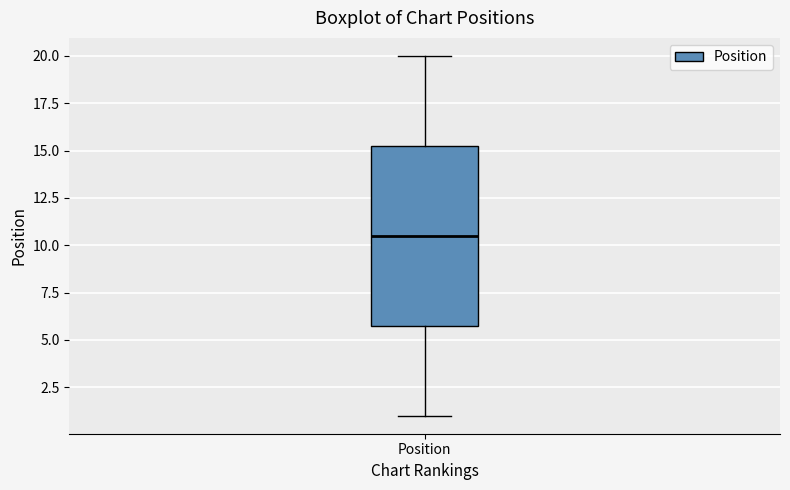

Read this box plot against the y-axis: the position of the median line, the range covered by the box, and the ends of both whiskers. The values are not printed on the chart, so give them approximately, as read against the axis.

median 10.5, box 6.0 to 15.5, whiskers 1.0 to 20.0